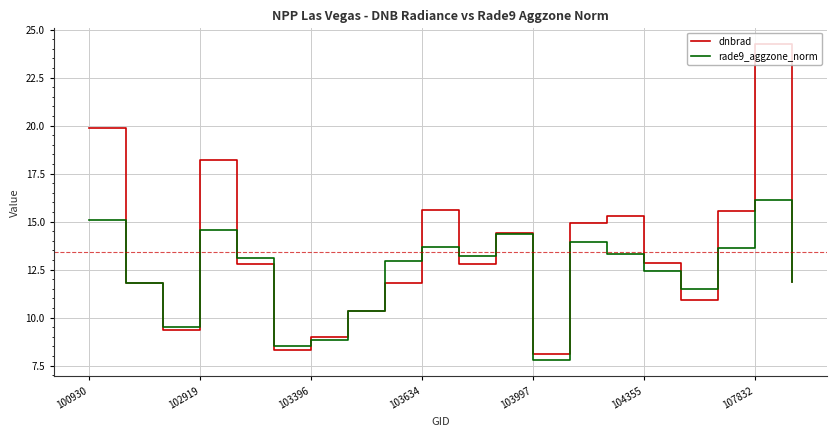

Which series has the largest range (max minus min)?

dnbrad